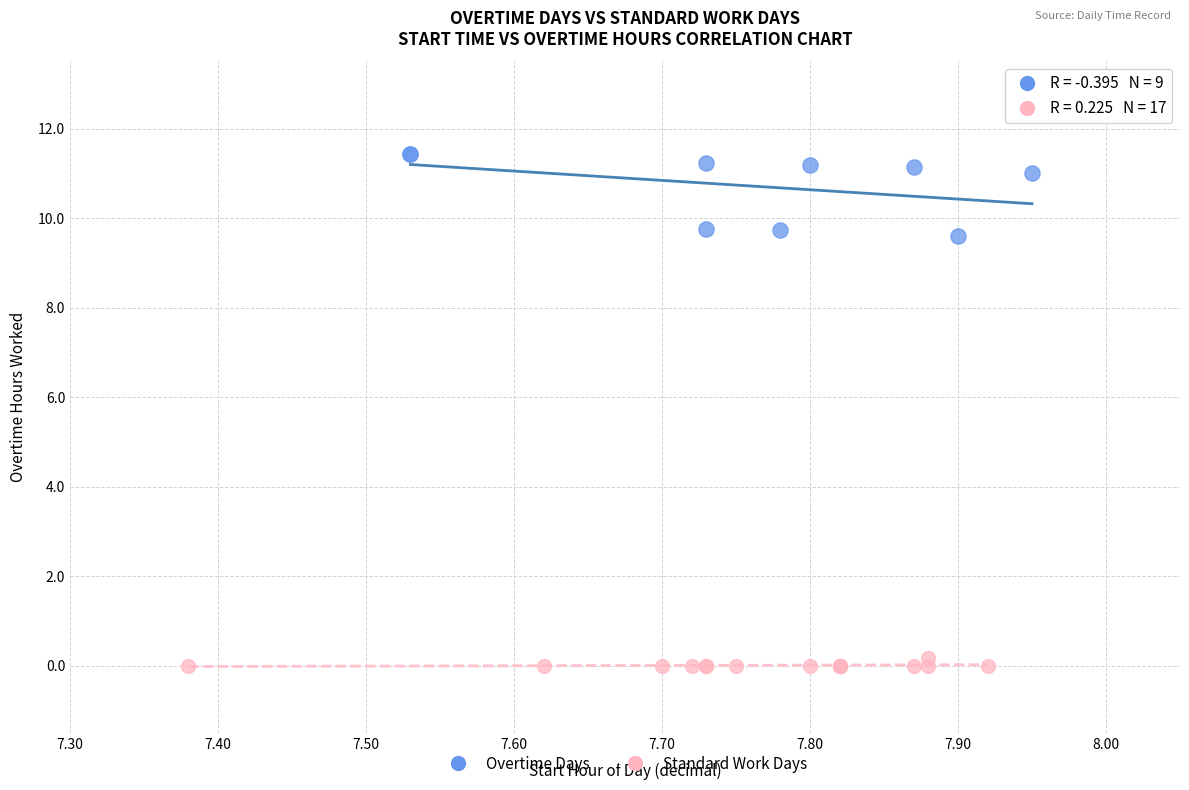

Which series contains the highest Y value?

Overtime Days